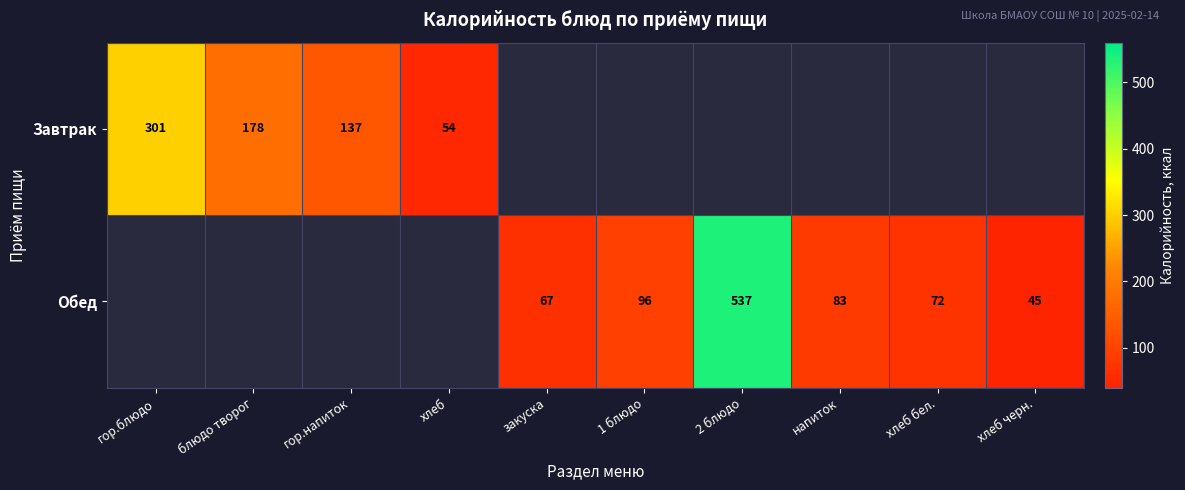

The Обед series shows 159 at 1 блюдо. True or false?

False